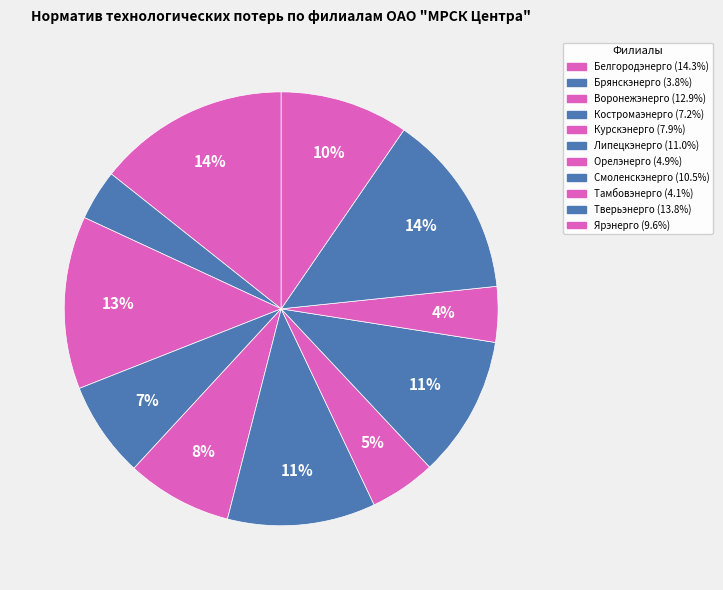

Is it true that Липецкэнерго is 11% of the pie?

True